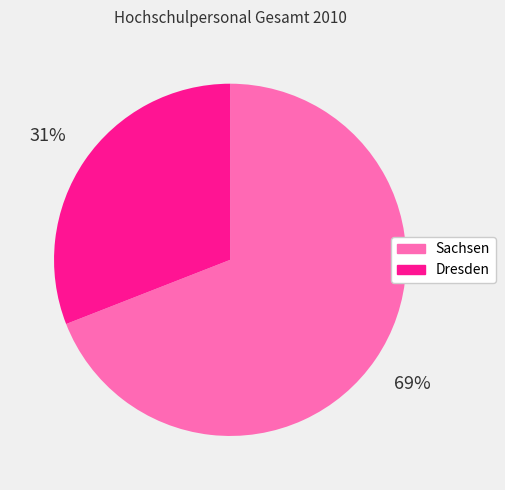

Which category has the biggest portion of the pie?

Sachsen